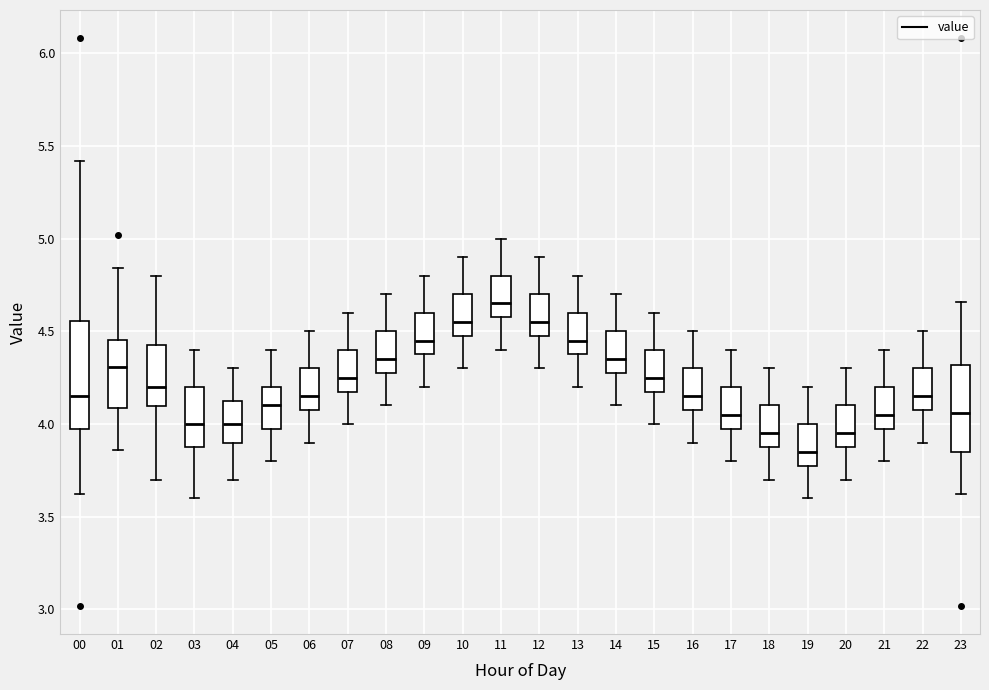

Comparing the boxes themselves (not the whiskers), which one is the tallest?

00